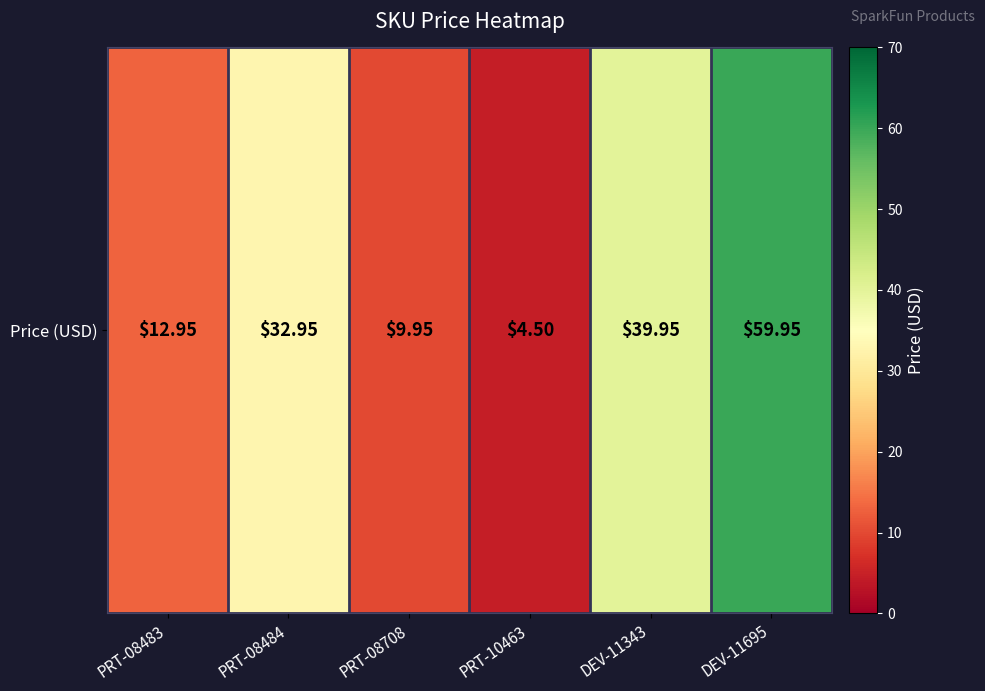

The chart shows a value of 14.6 at PRT-08484. True or false?

False